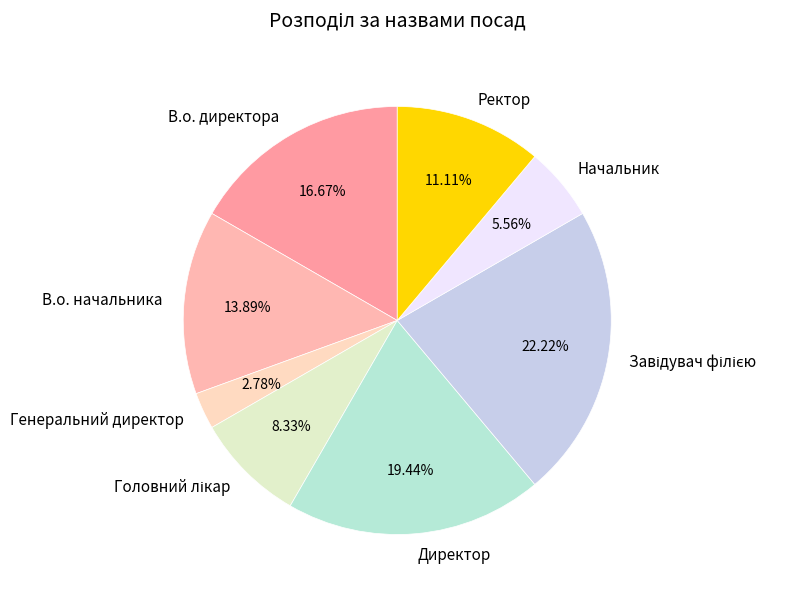

What is the ratio of the value at Директор to the value at В.о. начальника?

1.4